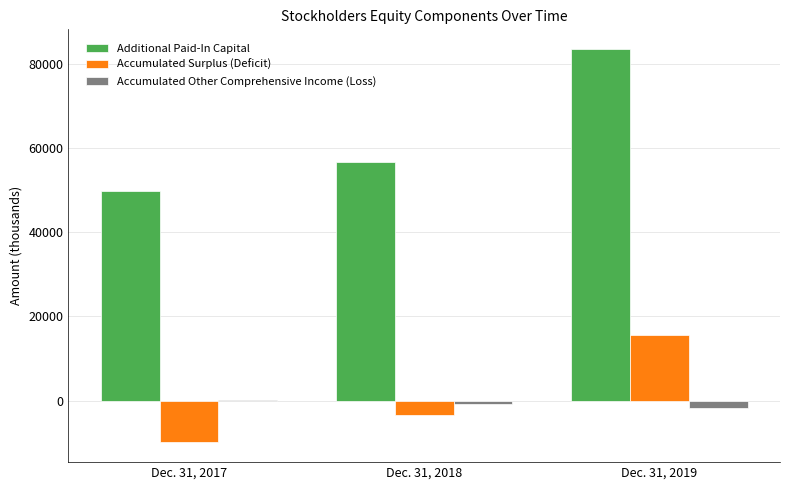

At which label is Additional Paid-In Capital closest to 66591?

Dec. 31, 2018